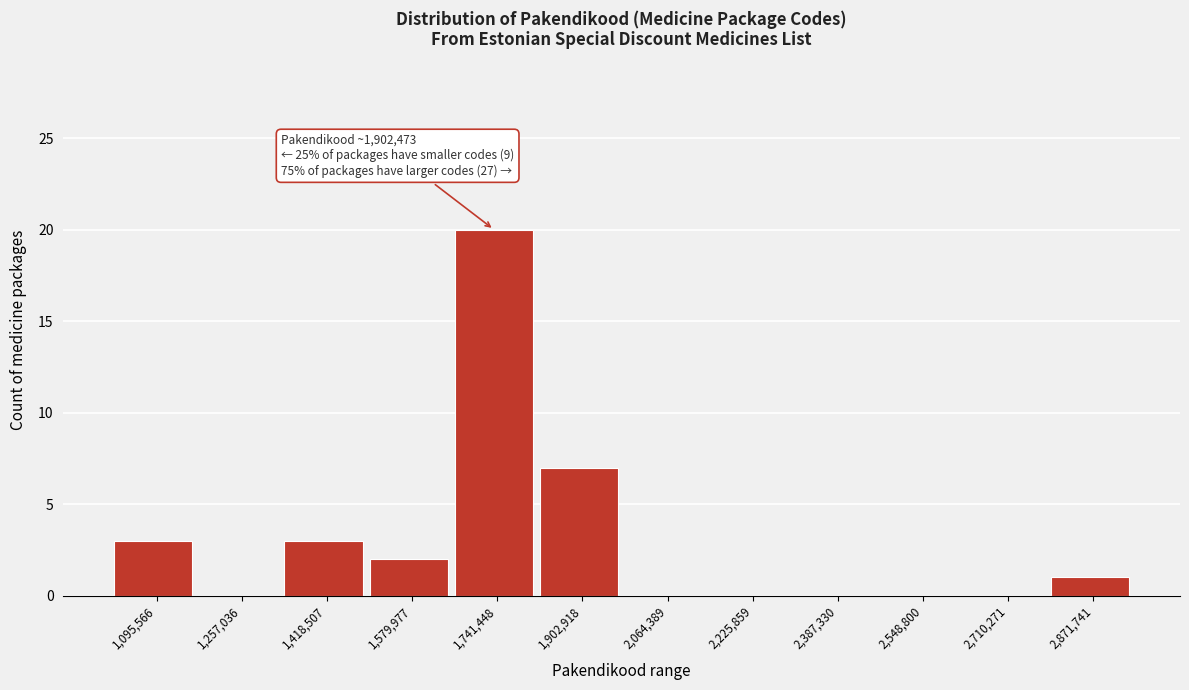

Reading left to right, what are all the values shown in this chart?

1,095,566=3	1,257,036=0	1,418,507=3	1,579,977=2	1,741,448=20	1,902,918=7	2,064,389=0	2,225,859=0	2,387,330=0	2,548,800=0	2,710,271=0	2,871,741=1